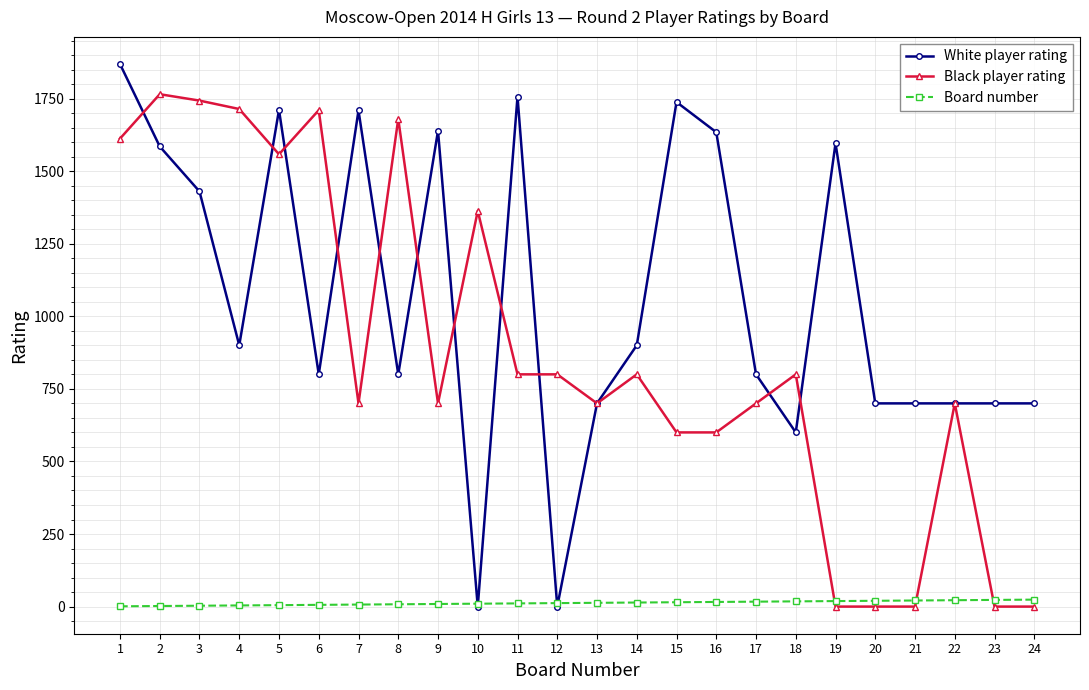

What are all the series names shown in the legend?

White player rating, Black player rating, Board number